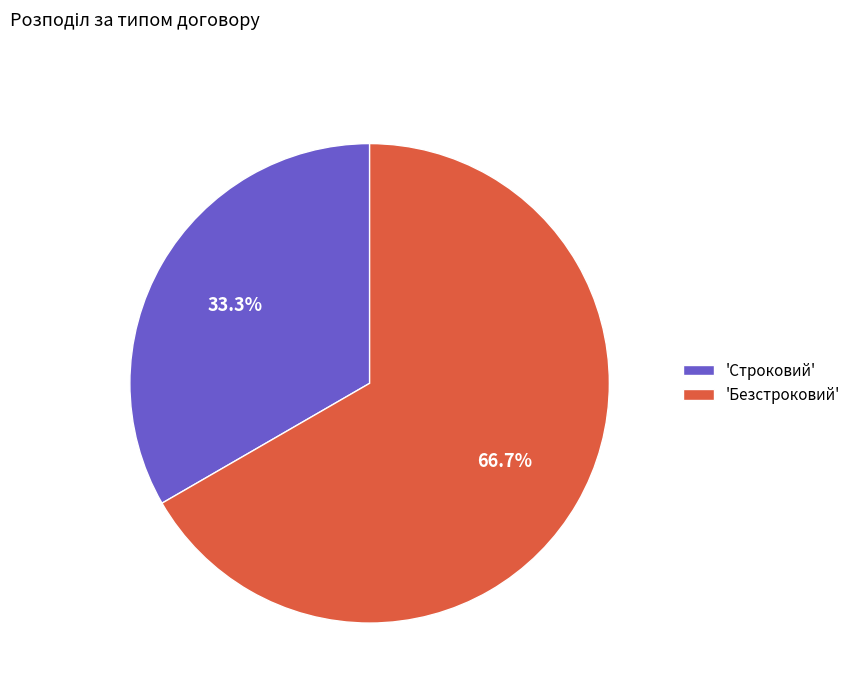

Count the number of slices in the pie.

2